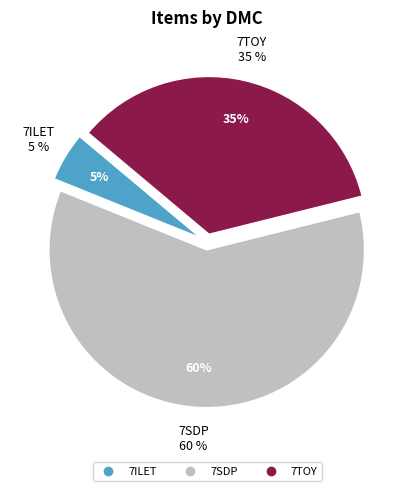

Which category accounts for the majority?

7SDP